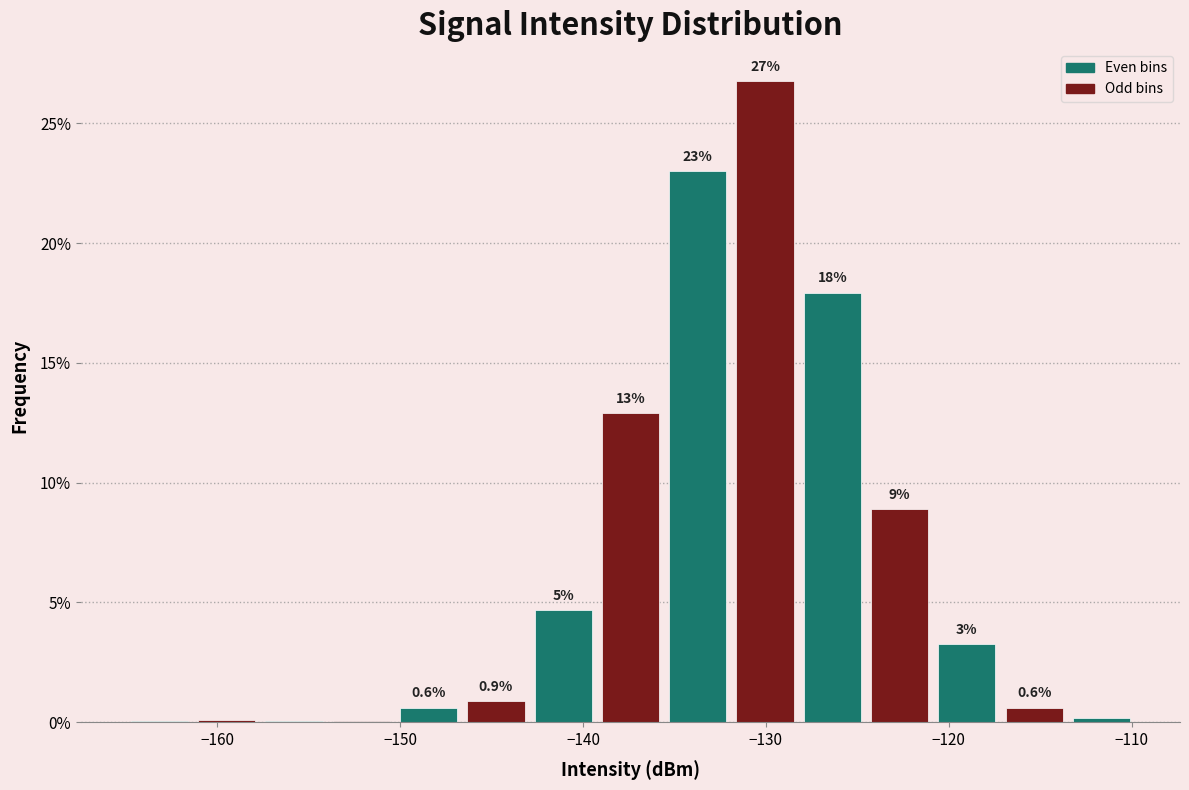

Around what value on the x-axis is the tallest bar? Give the approximate position of its centre, as read against the axis.

-130